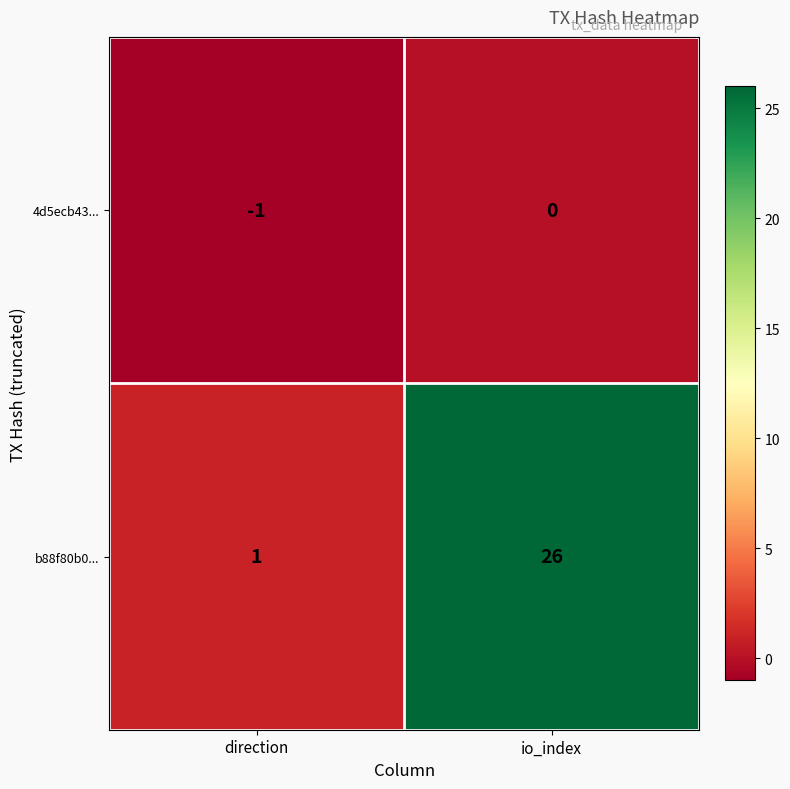

Reading left to right, extract all data points from this chart.

4d5ecb43...: direction=-1	io_index=0
b88f80b0...: direction=1	io_index=26